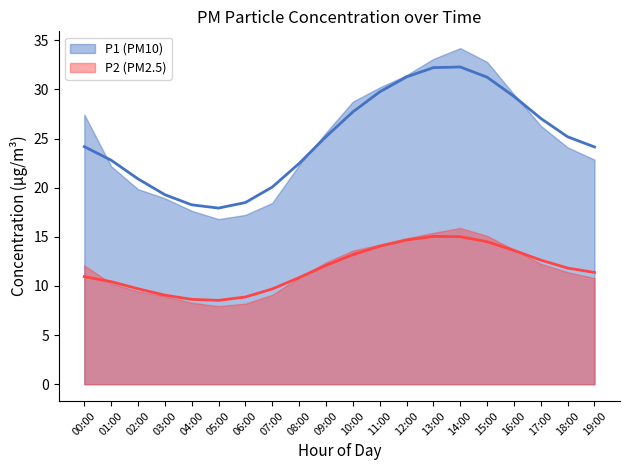

At which category does P1 reach its first local peak?

14:00